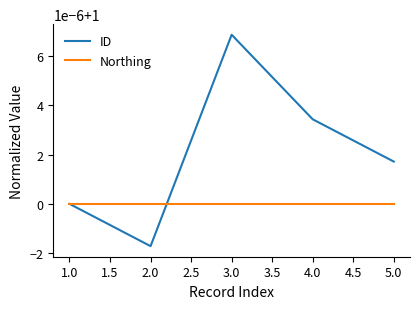

How many interior local peaks does the ID series have?

1